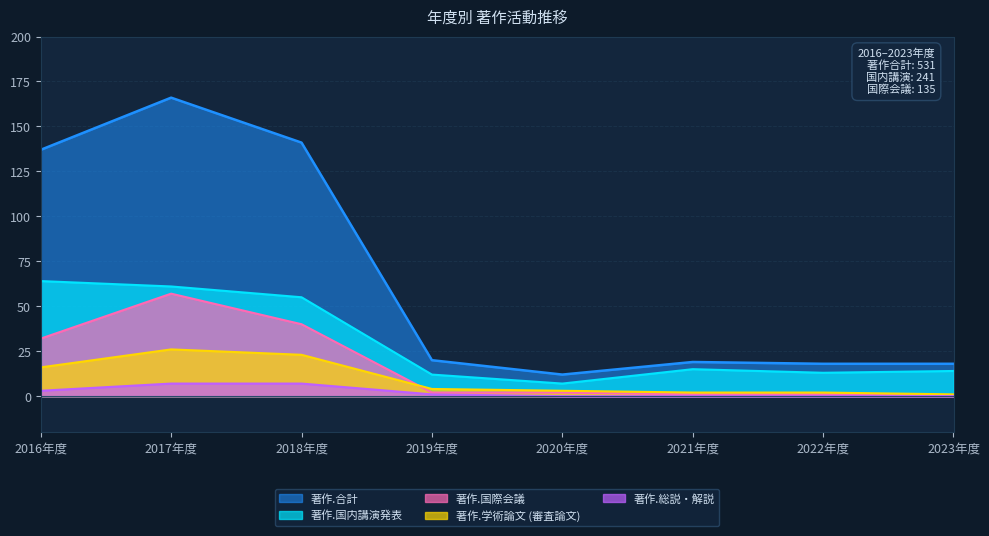

True or false: 著作.国内講演発表 and 著作.国際会議 intersect in this chart.

False